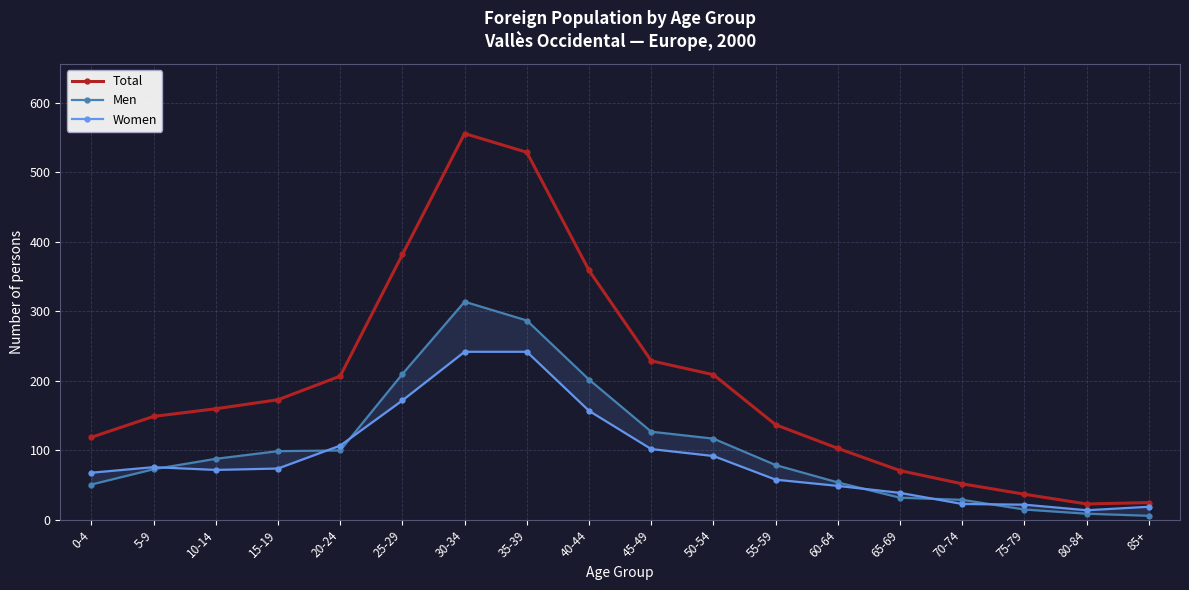

What is the label of the 10th point from the right?

40-44